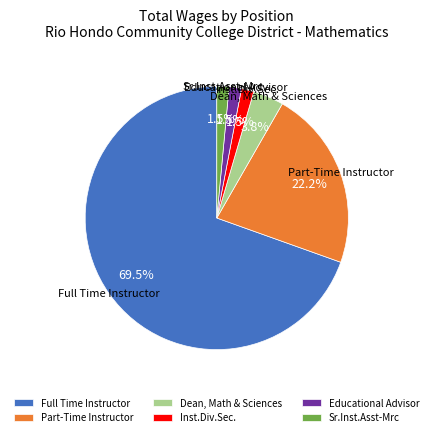

Does Part-Time Instructor account for over 50% of the chart?

No